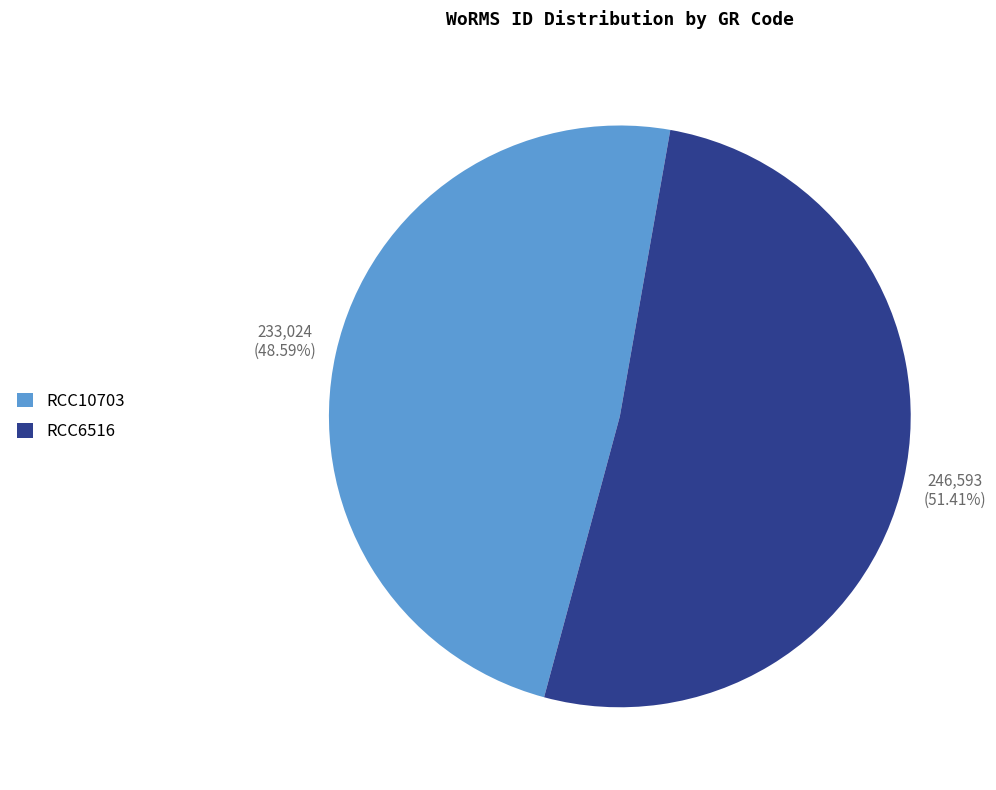

Which slice is the smallest?

RCC10703